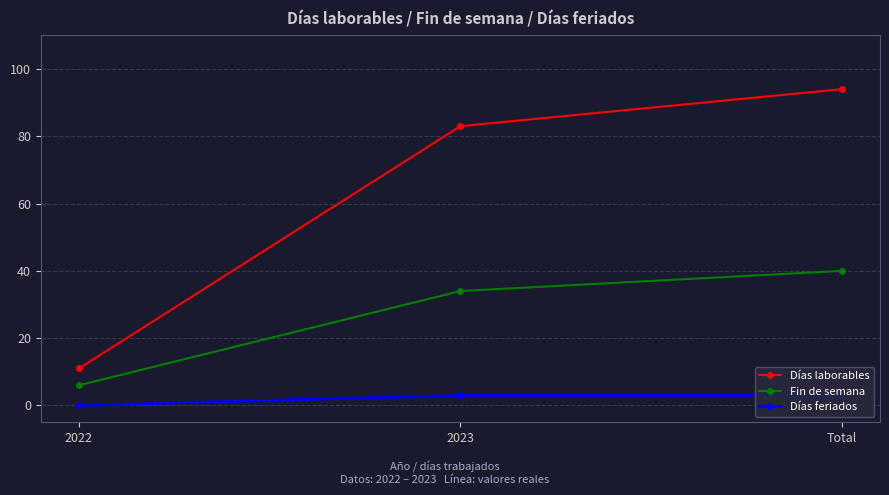

True or false: Días laborables has a value of 83 at 2023.

True